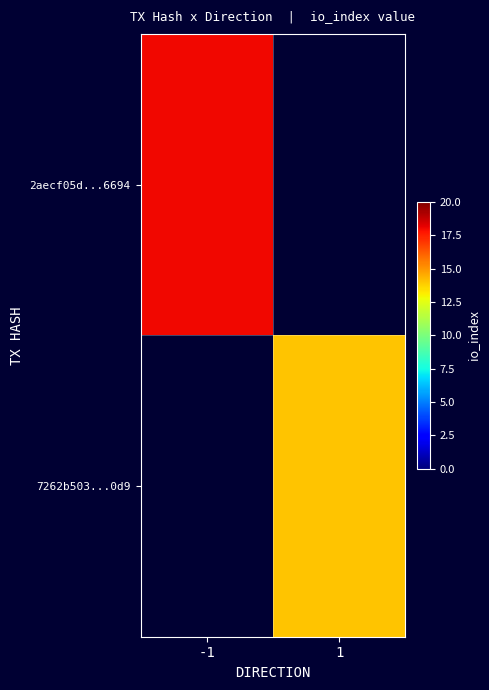

True or false: 2aecf05d...6694 has a value of 31.9 at -1.

False